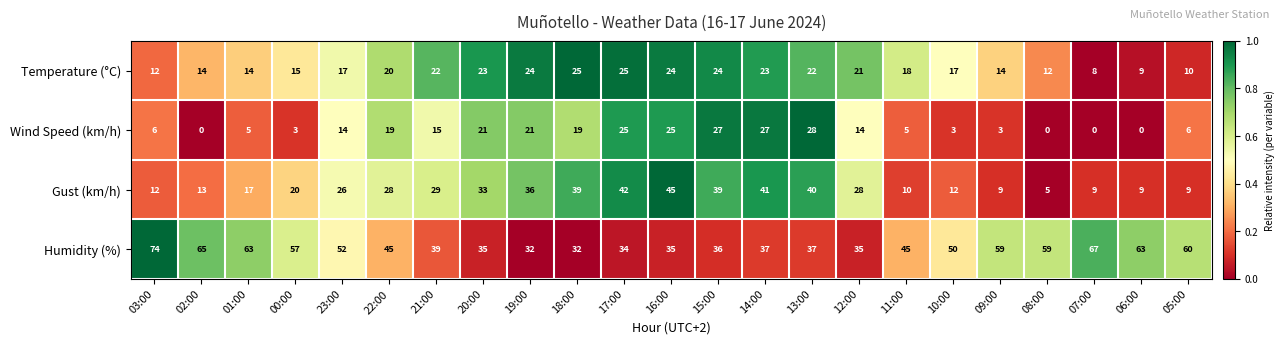

What is the sum of the Temperature (°C) values at 19:00 and 03:00?

36